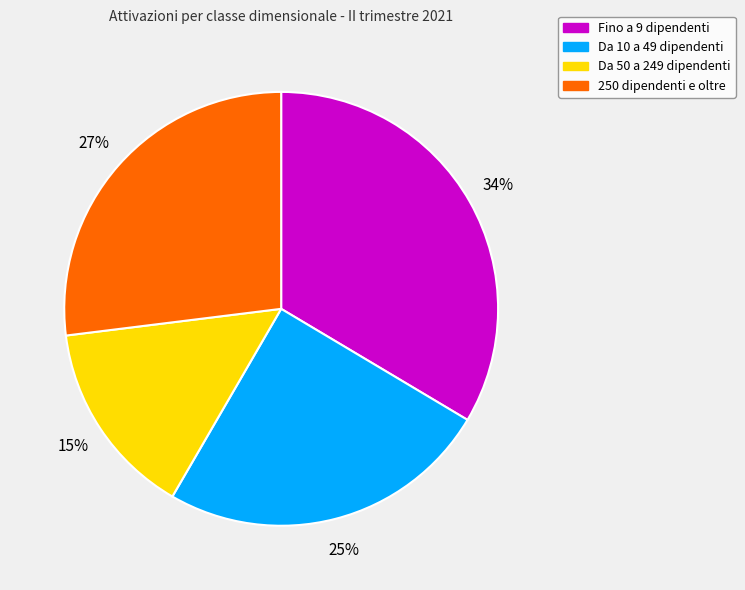

What is the smallest slice in the pie chart?

Da 50 a 249 dipendenti